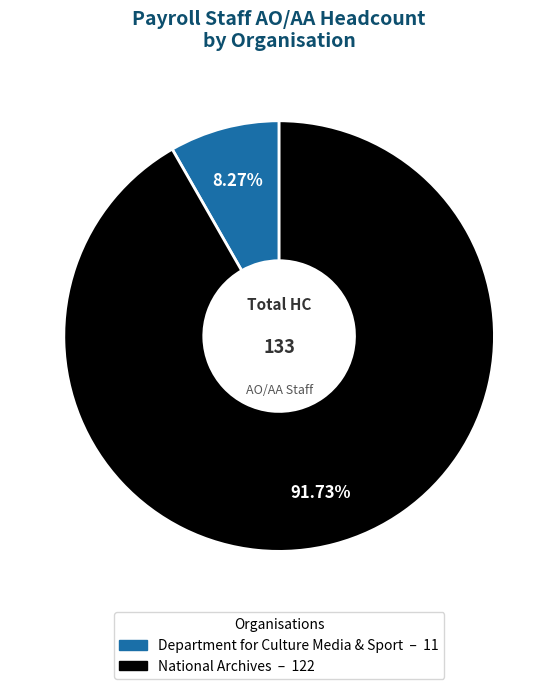

The Department for Culture Media & Sport slice represents 8% of the pie. True or false?

True